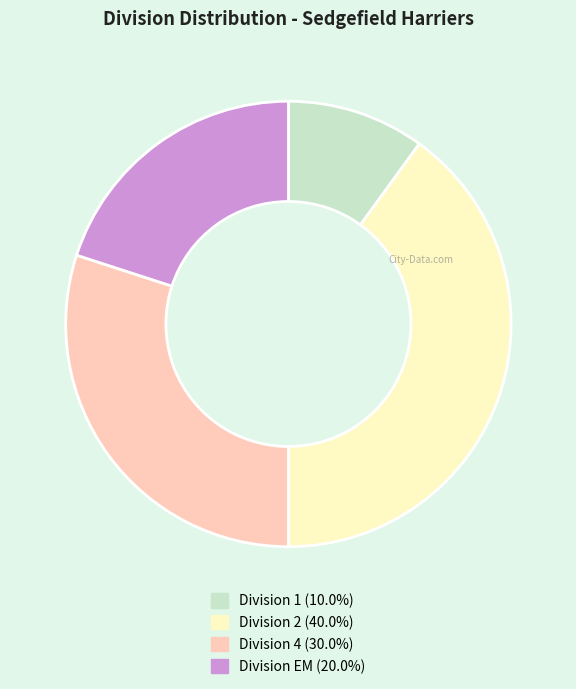

True or false: Division 4 accounts for 22% of the total.

False